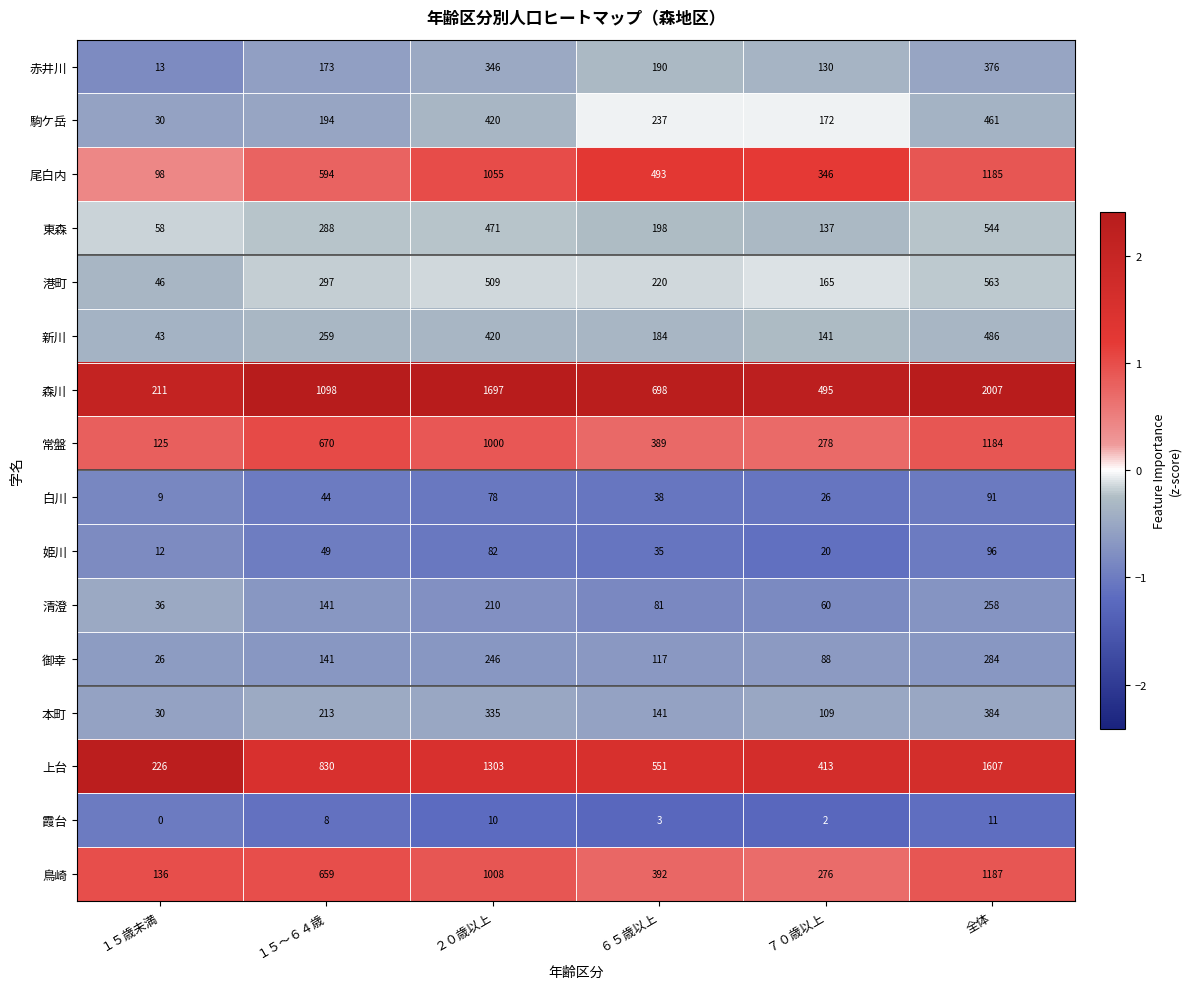

Which series has the largest range (max minus min)?

森川